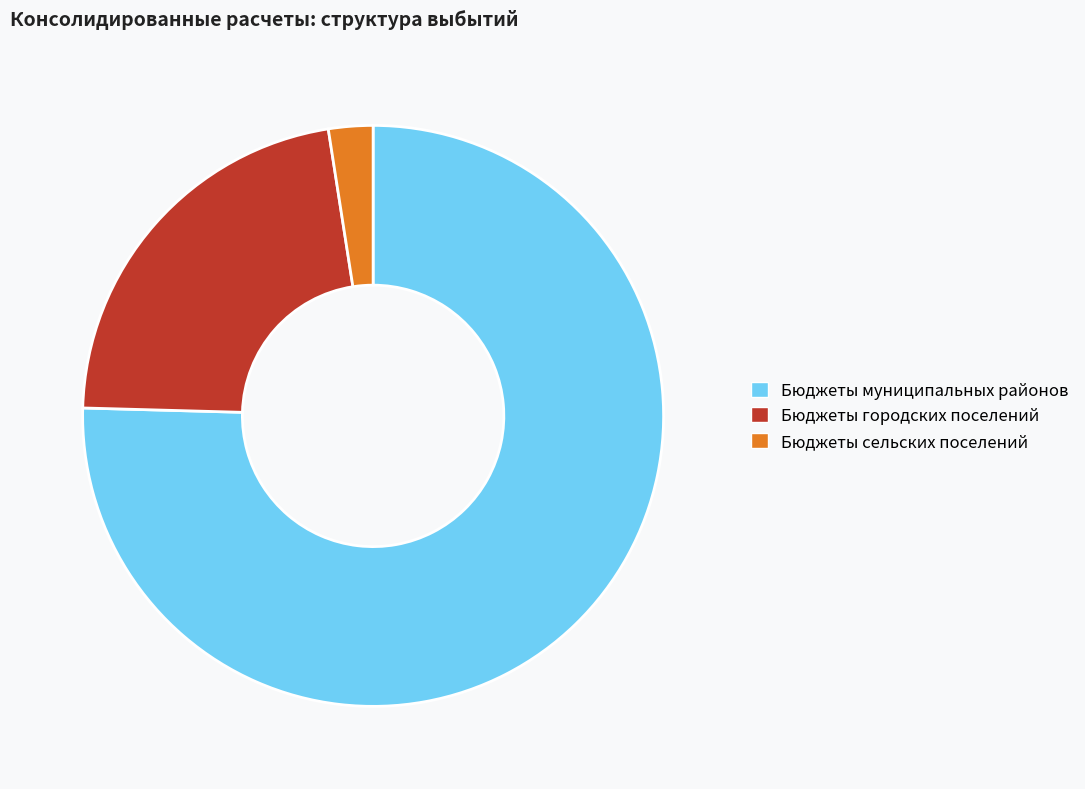

Which category has the smallest portion of the pie?

Бюджеты сельских поселений